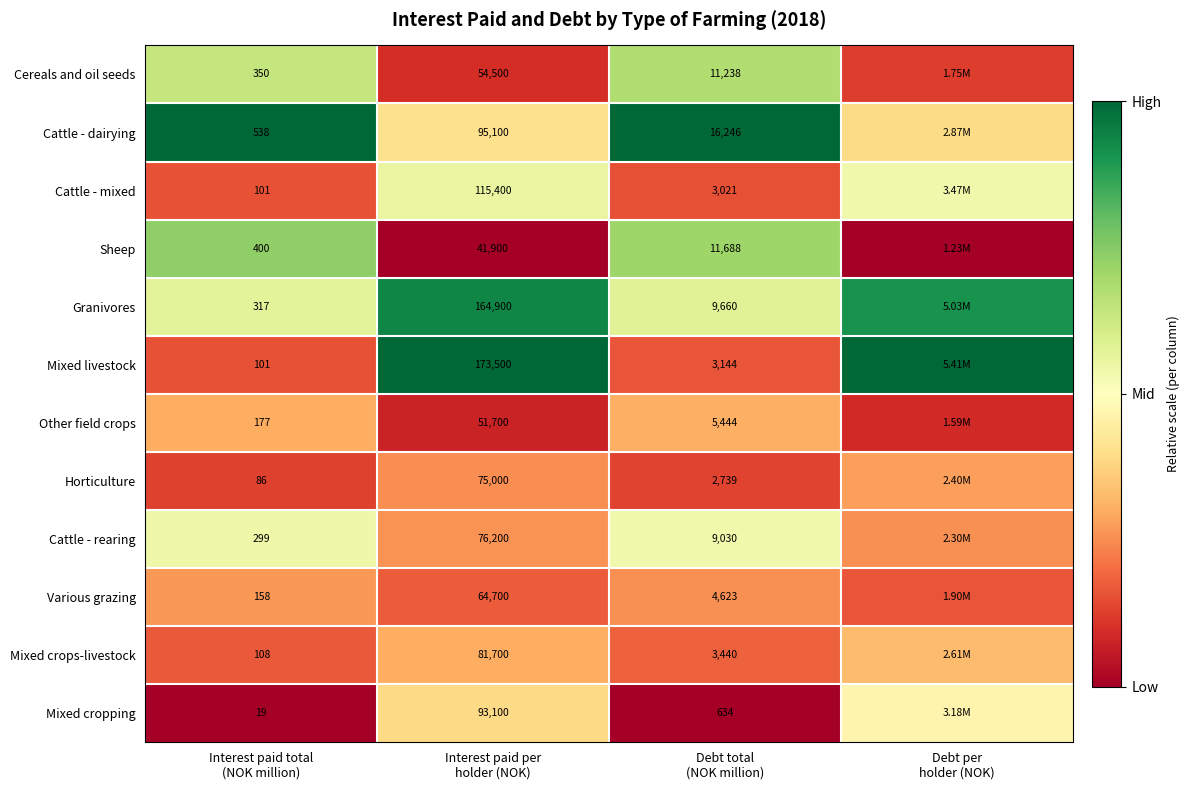

How many distinct data groups are displayed?

12